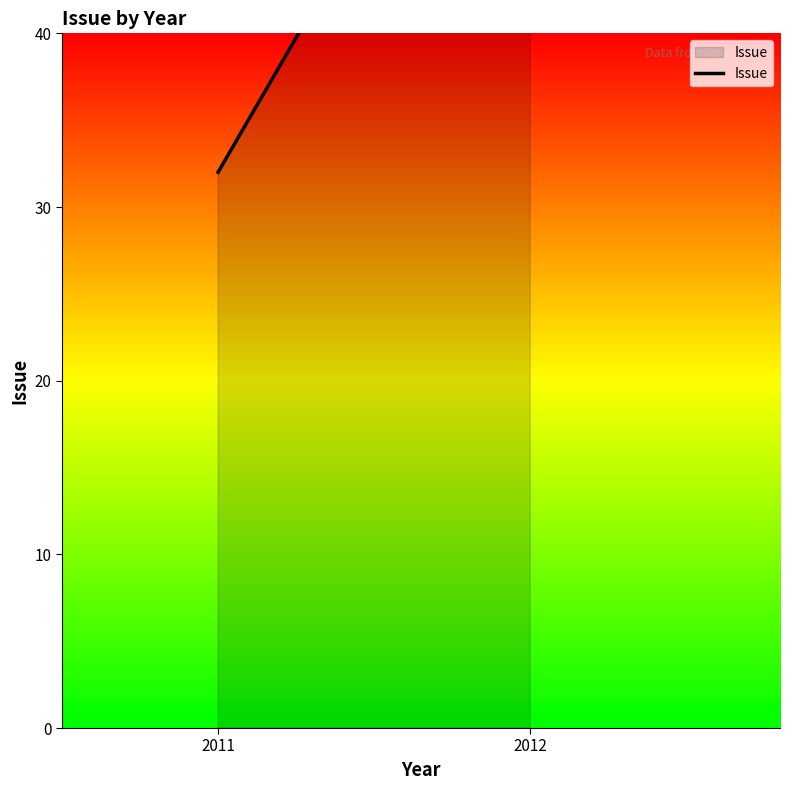

Count the values in the range 32 to 63.

2